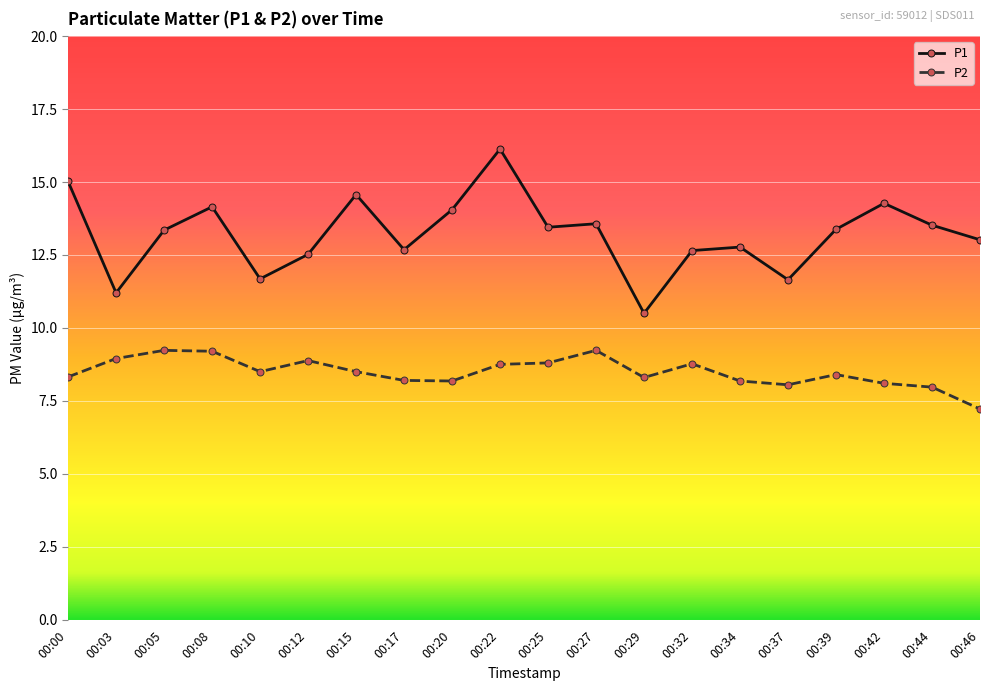

True or false: P2 and P1 intersect in this chart.

False